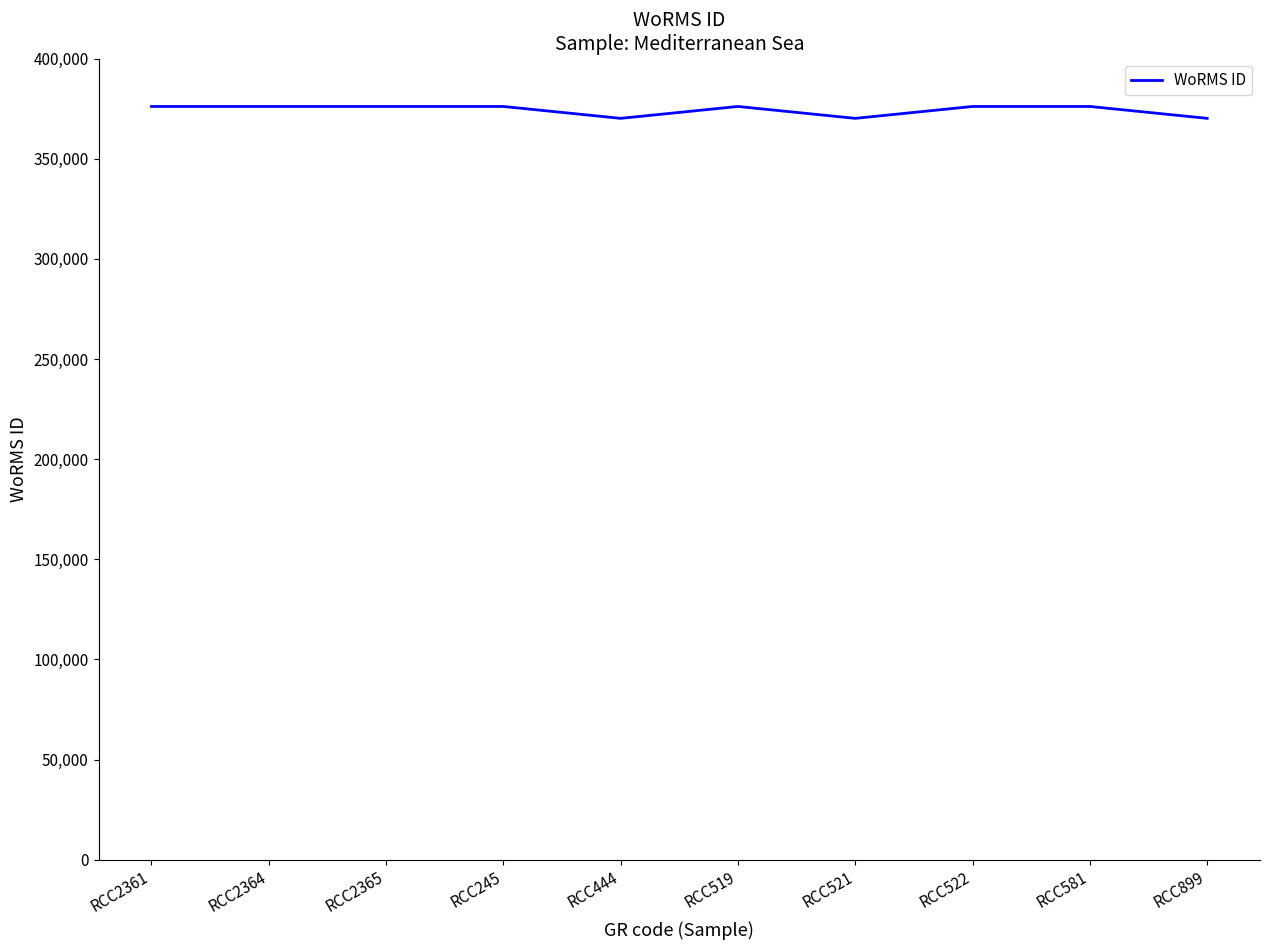

What is the greatest value displayed?

376073